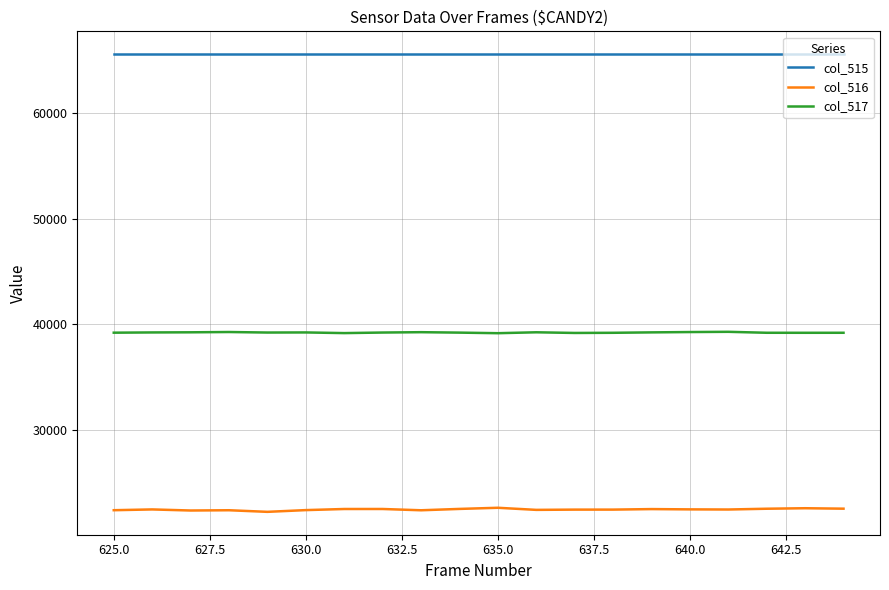

At how many categories does at least one series exceed 48473?

20